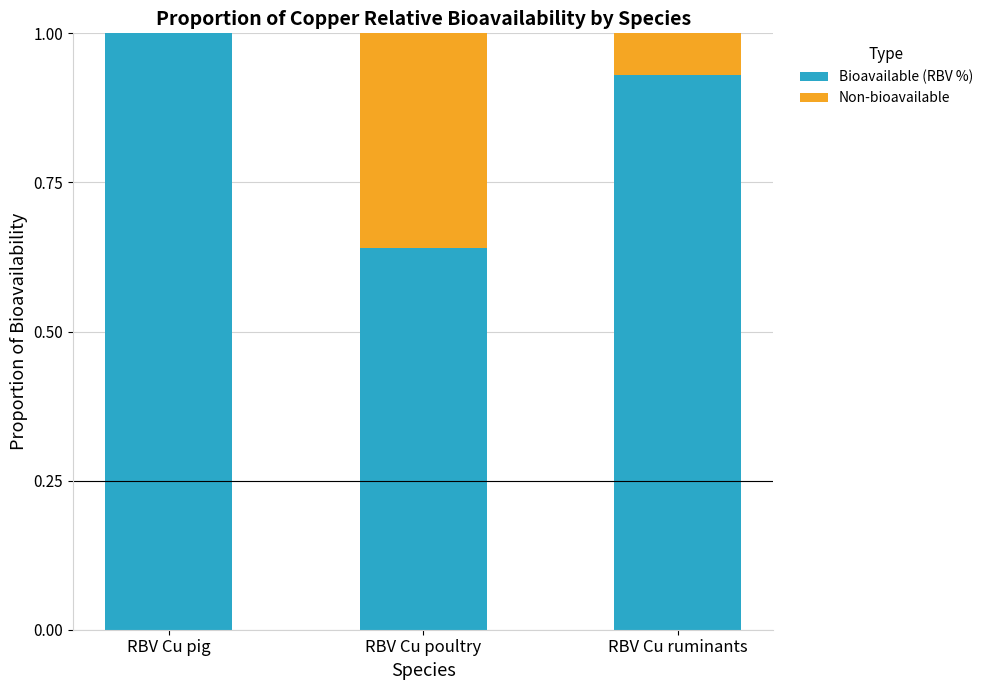

What is the sum of all Bioavailable (RBV %) values?

2.6